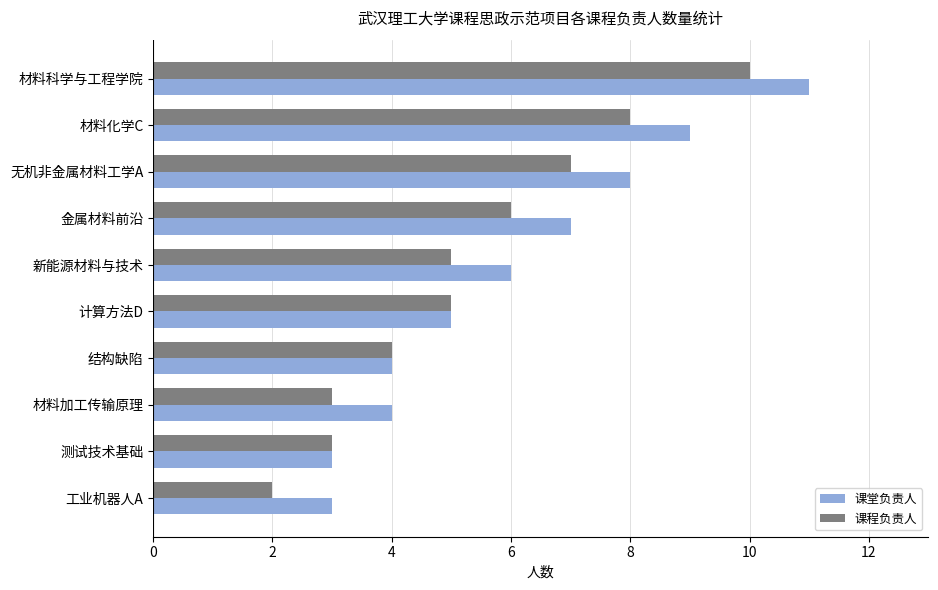

True or false: 课堂负责人 has a value of 14 at 无机非金属材料工学A.

False